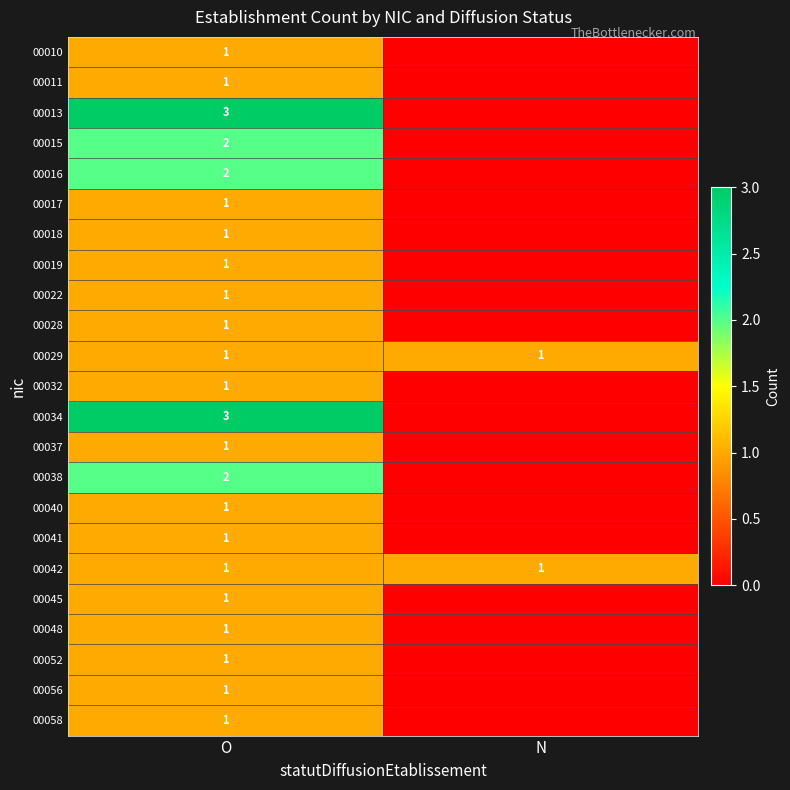

How many categories are shown in the chart?

2